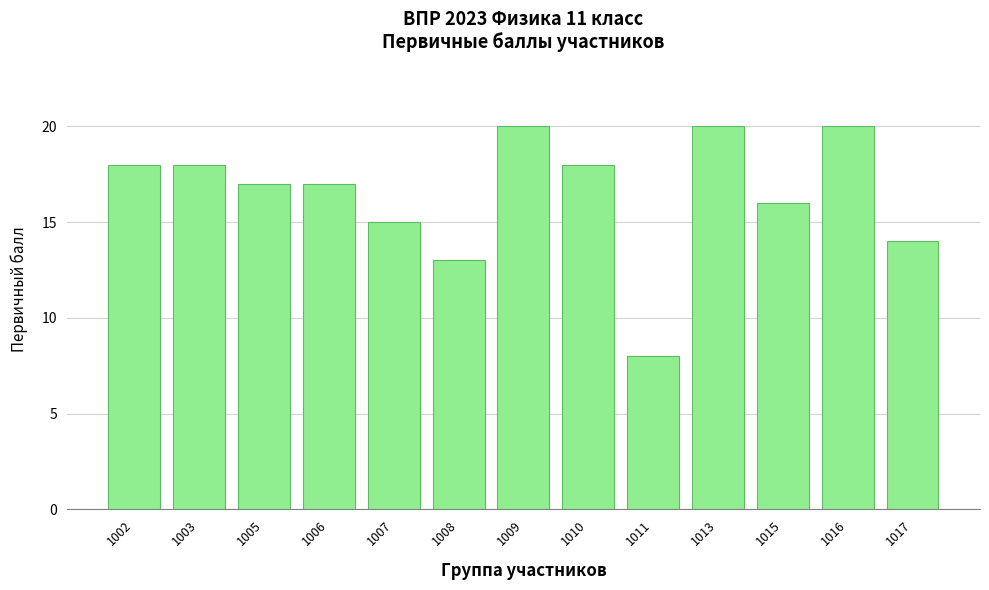

Reading left to right, what are all the values shown in this chart?

18	18	17	17	15	13	20	18	8	20	16	20	14